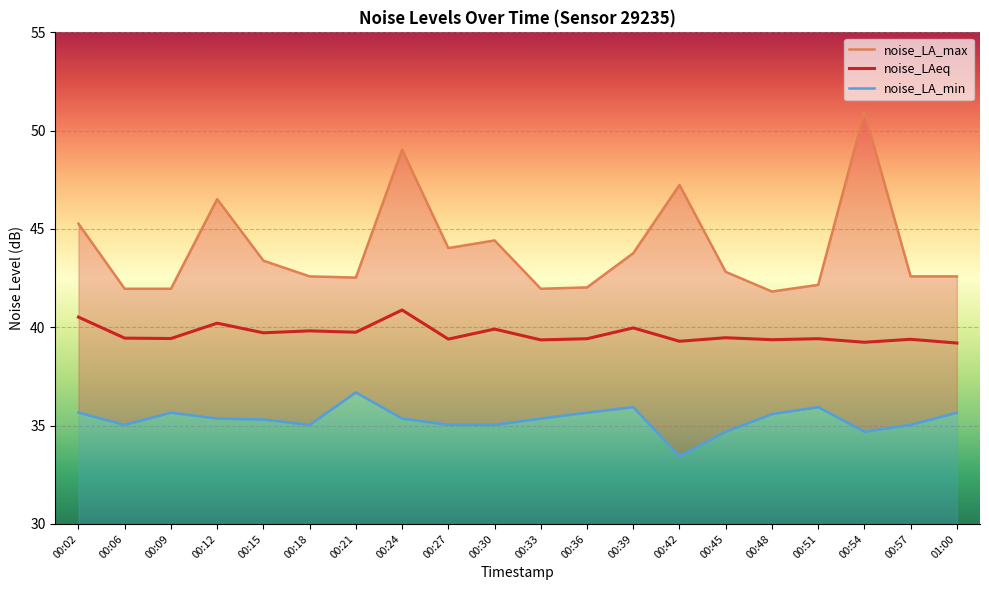

Read the noise_LAeq value at 00:21.

39.8